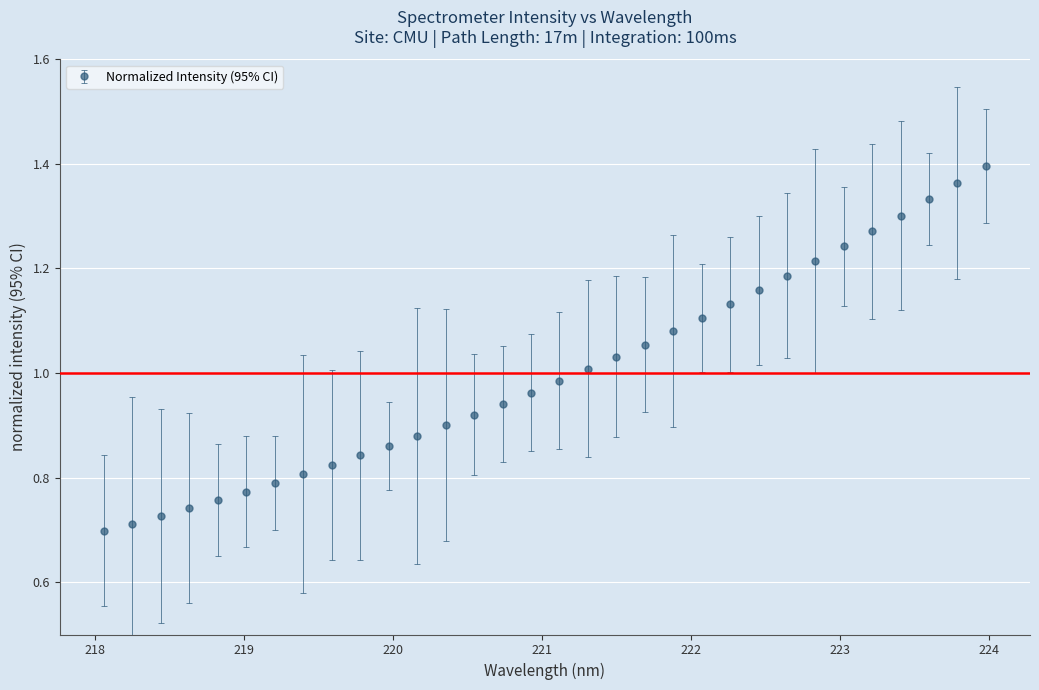

What is the sum of all values?

32.0